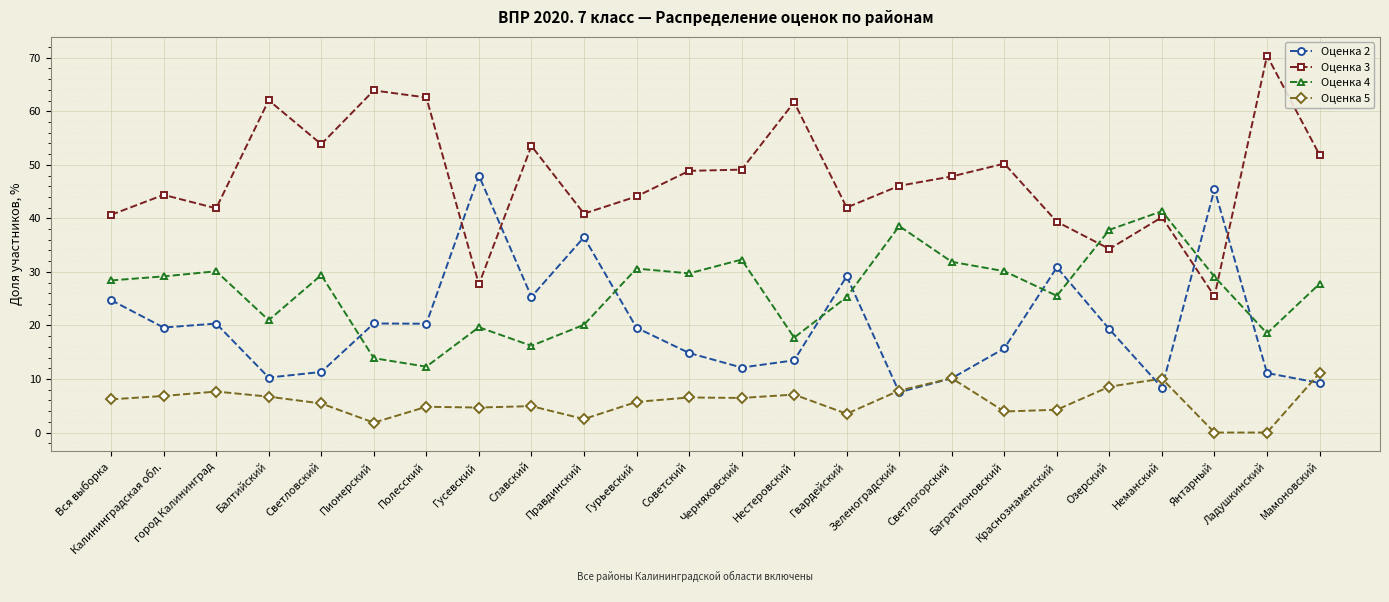

At how many categories does at least one series exceed 51?

8